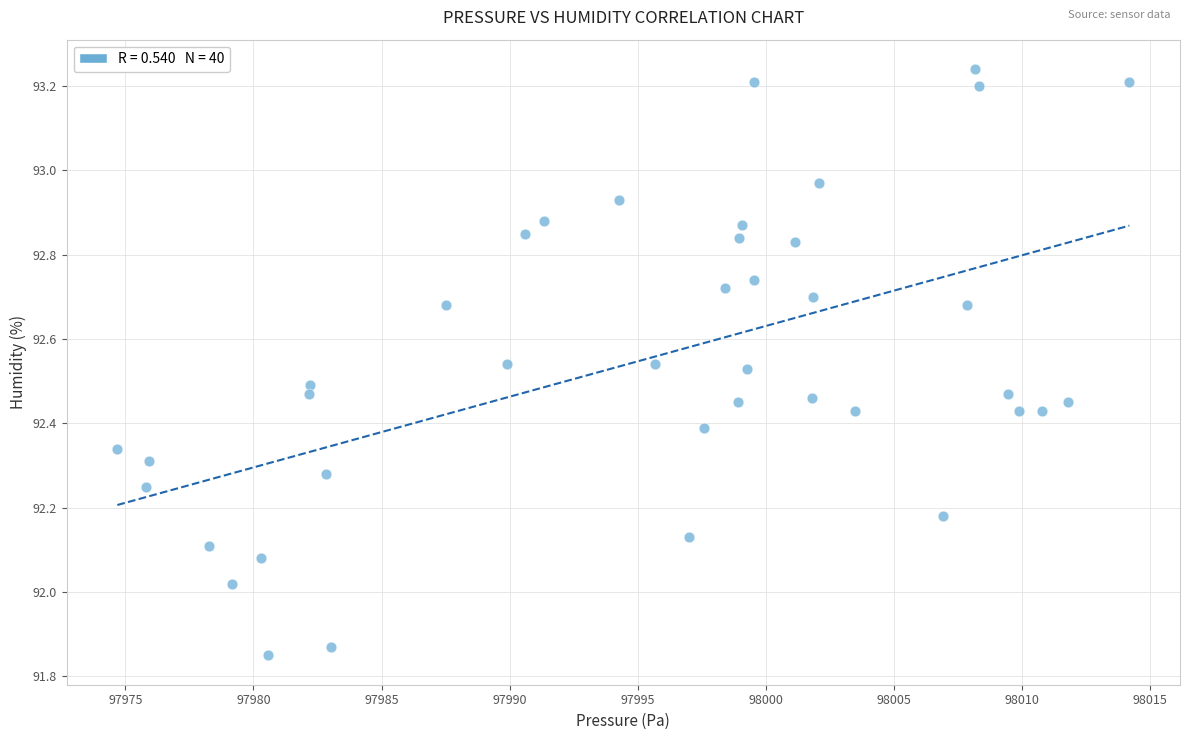

What is the range of Y values (max minus min)?

1.4